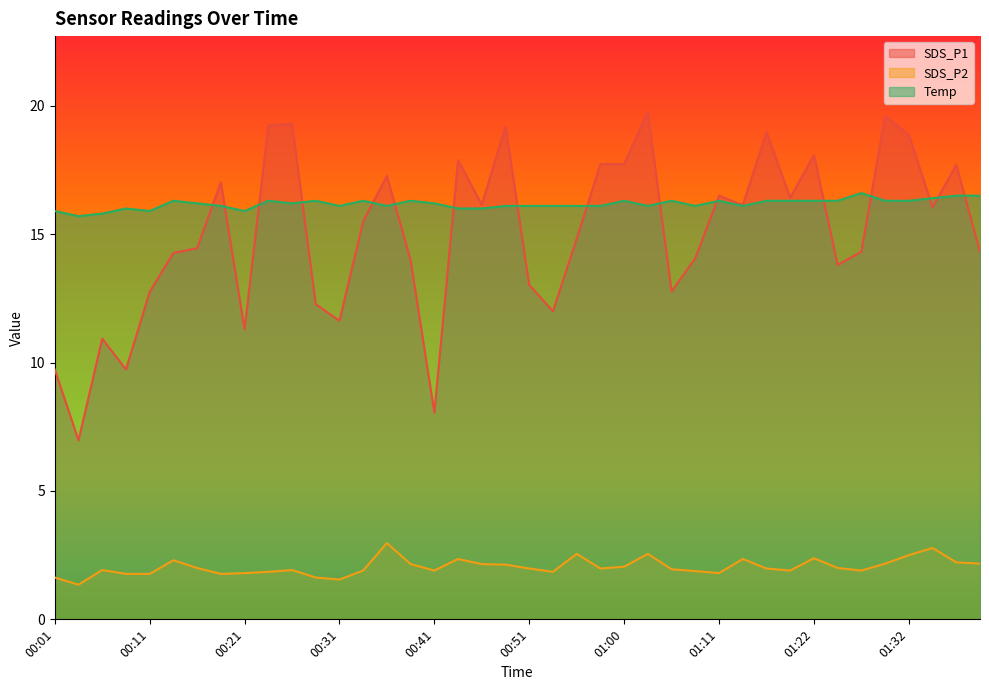

Between 00:18 and 00:28, which series saw the biggest shift?

SDS_P1